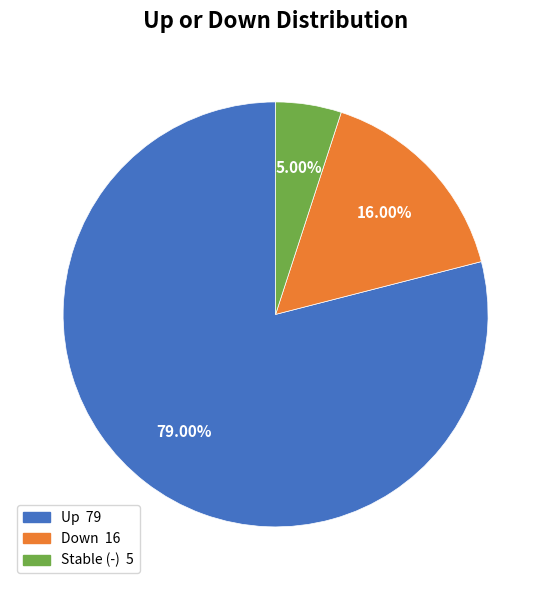

Count the number of slices in the pie.

3